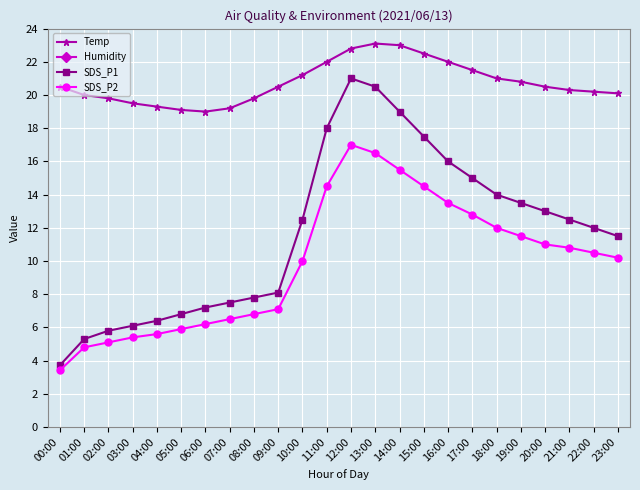

Rank the series at 03:00 from highest to lowest value.

Humidity, Temp, SDS_P1, SDS_P2